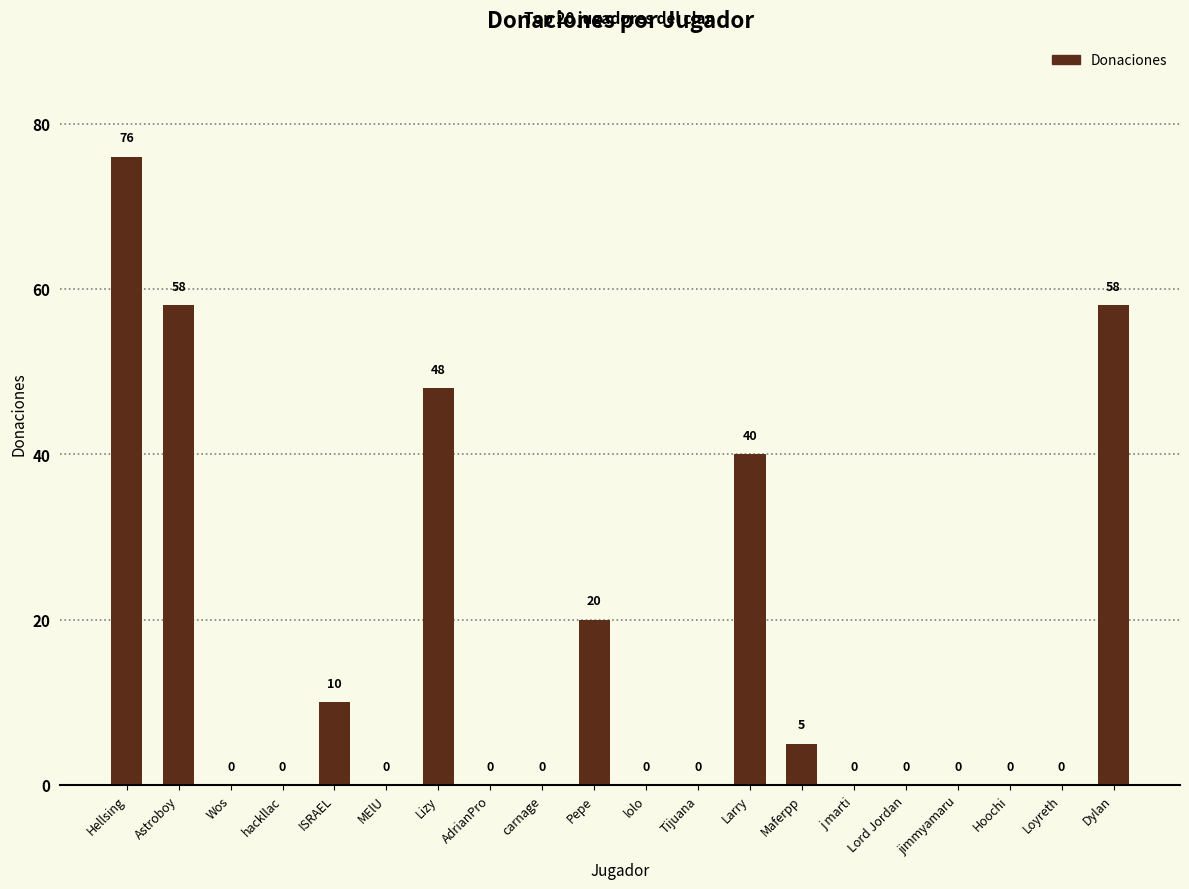

What is the change in value from hackllac to Pepe?

+20